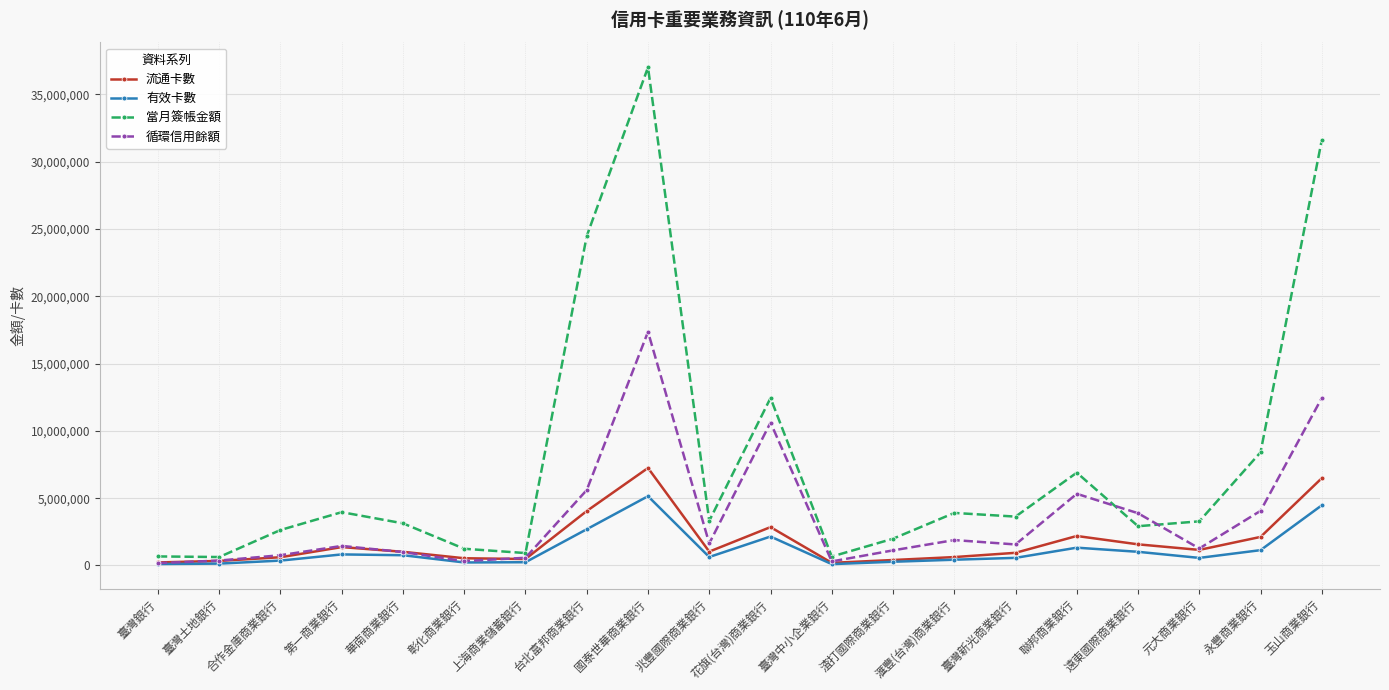

What is the minimum value shown in the chart?

102024